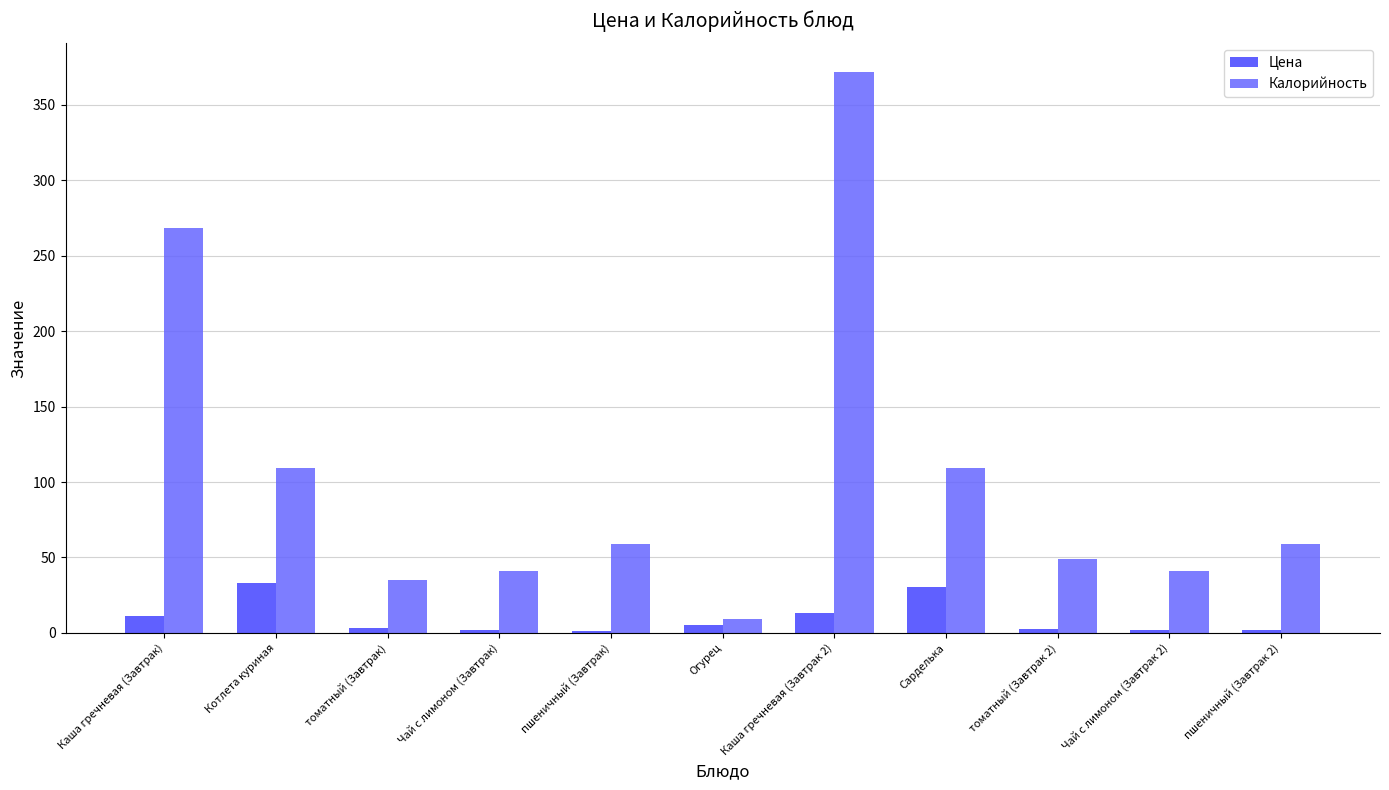

The Калорийность series shows 50.6 at Сарделька. True or false?

False